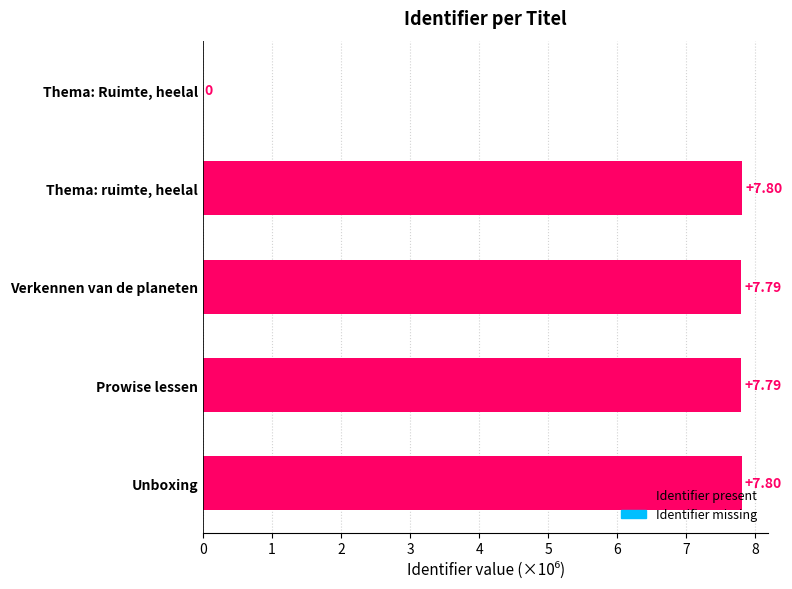

What is the sum of all values?

31.2